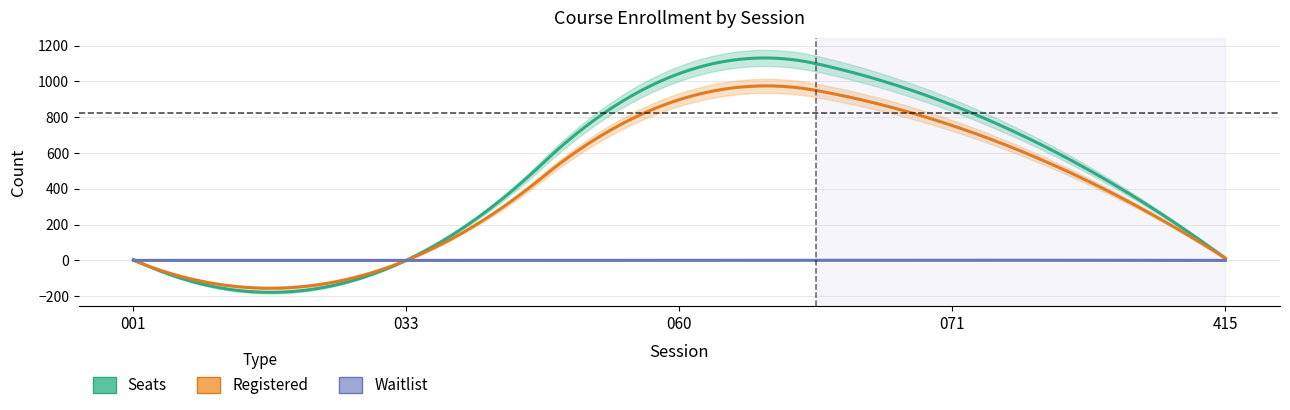

Reading left to right, list all the values displayed in this chart.

Seats: Seats=5	Registered=1	Waitlist=1044	3=867	4=12
Registered: Seats=0	Registered=0	Waitlist=898	3=753	4=12
Waitlist: Seats=0	Registered=0	Waitlist=1	3=1	4=0